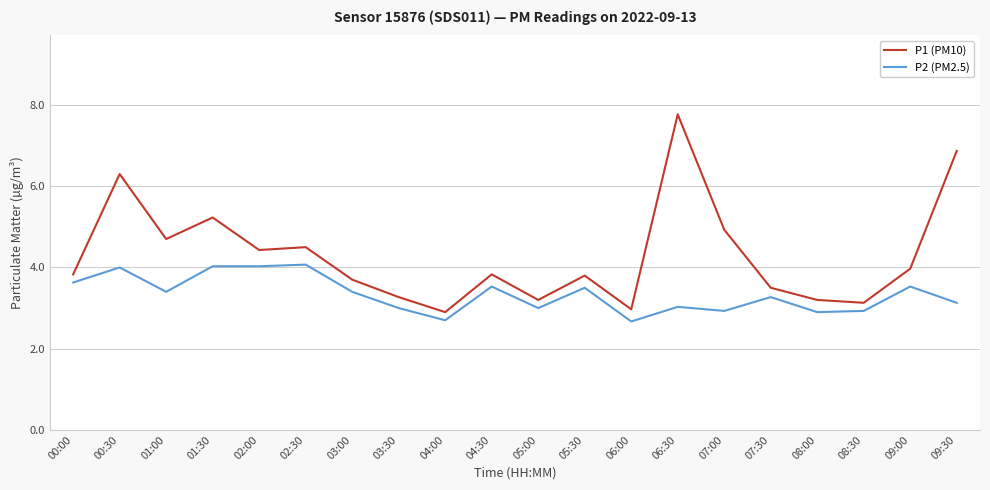

Reading right to left, list all the values displayed in this chart.

P1 (PM10): 6.9	4.0	3.1	3.2	3.5	4.9	7.8	3.0	3.8	3.2	3.8	2.9	3.3	3.7	4.5	4.4	5.2	4.7	6.3	3.8
P2 (PM2.5): 3.1	3.5	2.9	2.9	3.3	2.9	3.0	2.7	3.5	3.0	3.5	2.7	3.0	3.4	4.1	4.0	4.0	3.4	4.0	3.6